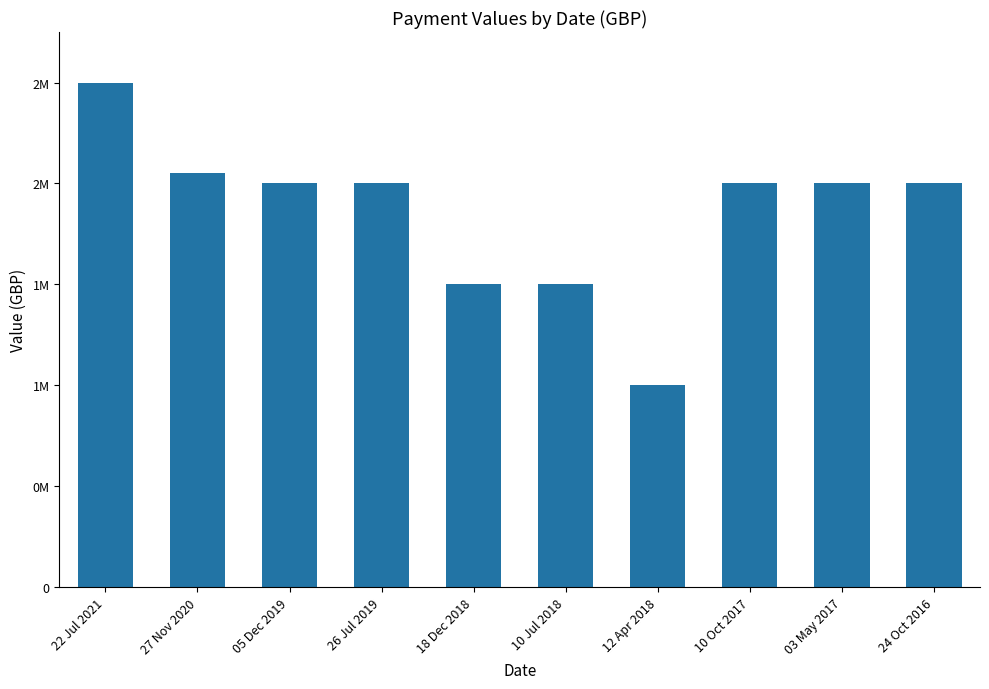

True or false: the data shows 307663 at 10 Jul 2018.

False